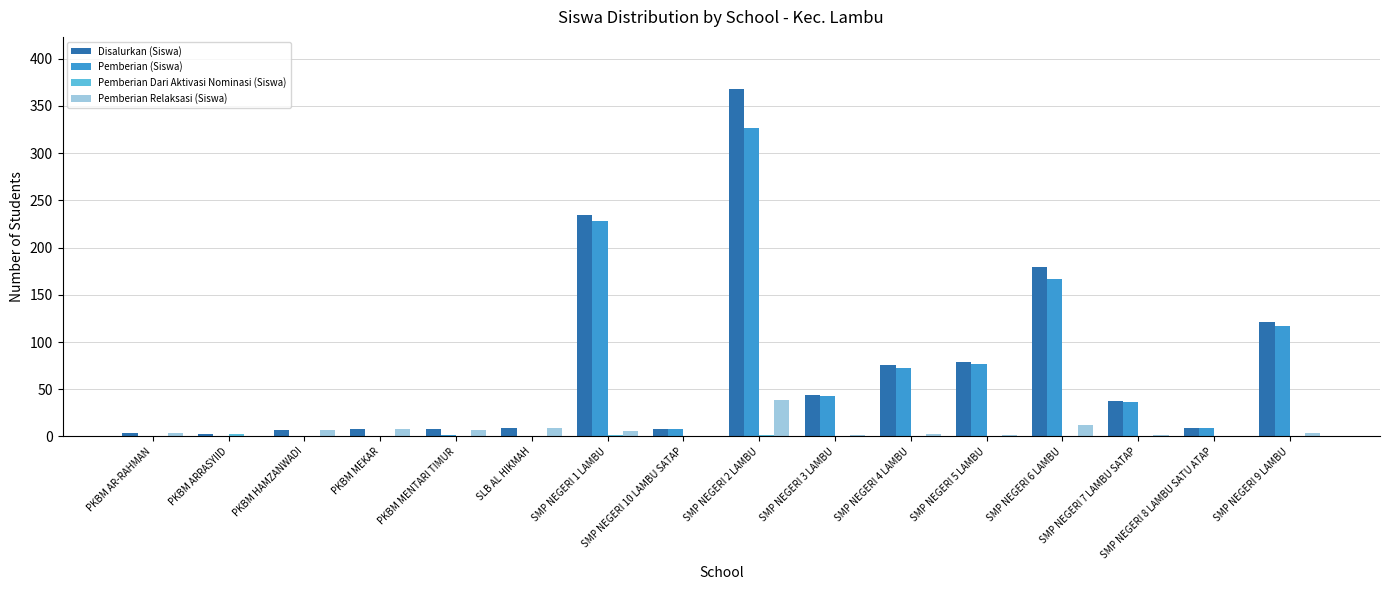

What is the sum of all Pemberian (Siswa) values?

1087